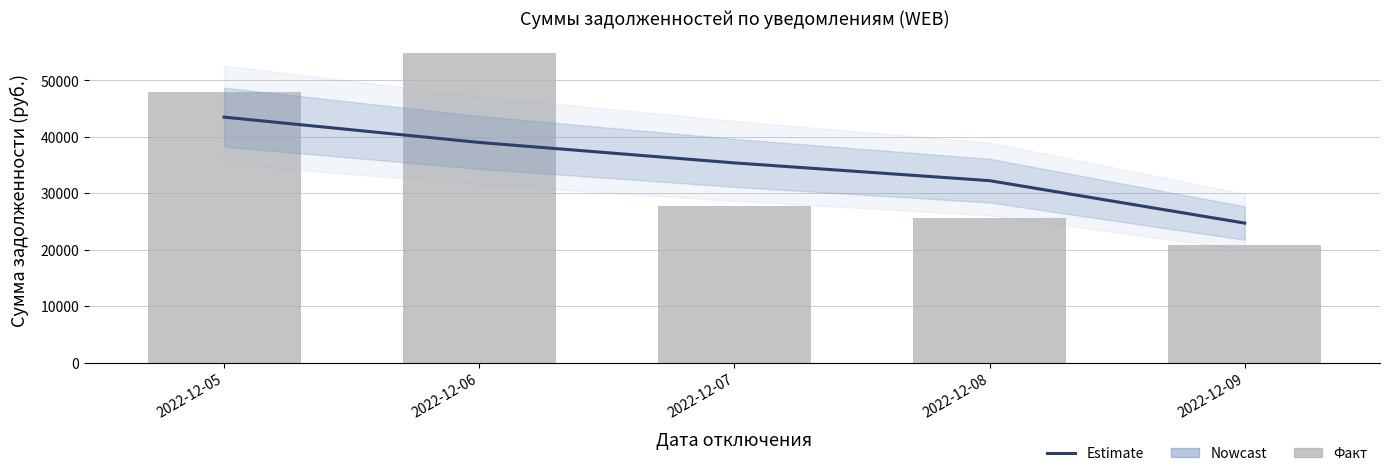

At which category is the sum across all series the highest?

2022-12-06